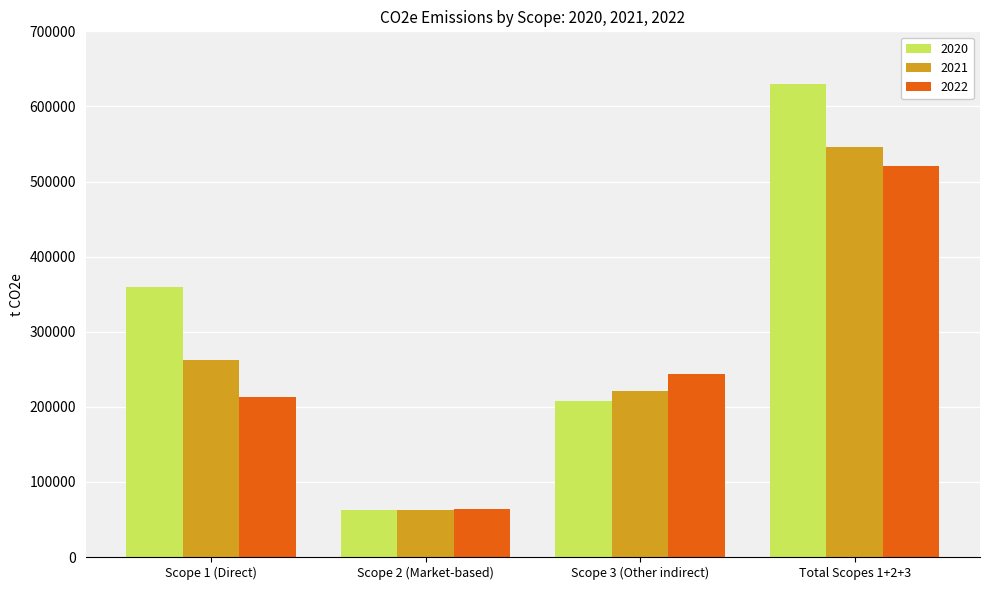

What is the difference between the maximum and second lowest values in the 2020 series?

422714.0